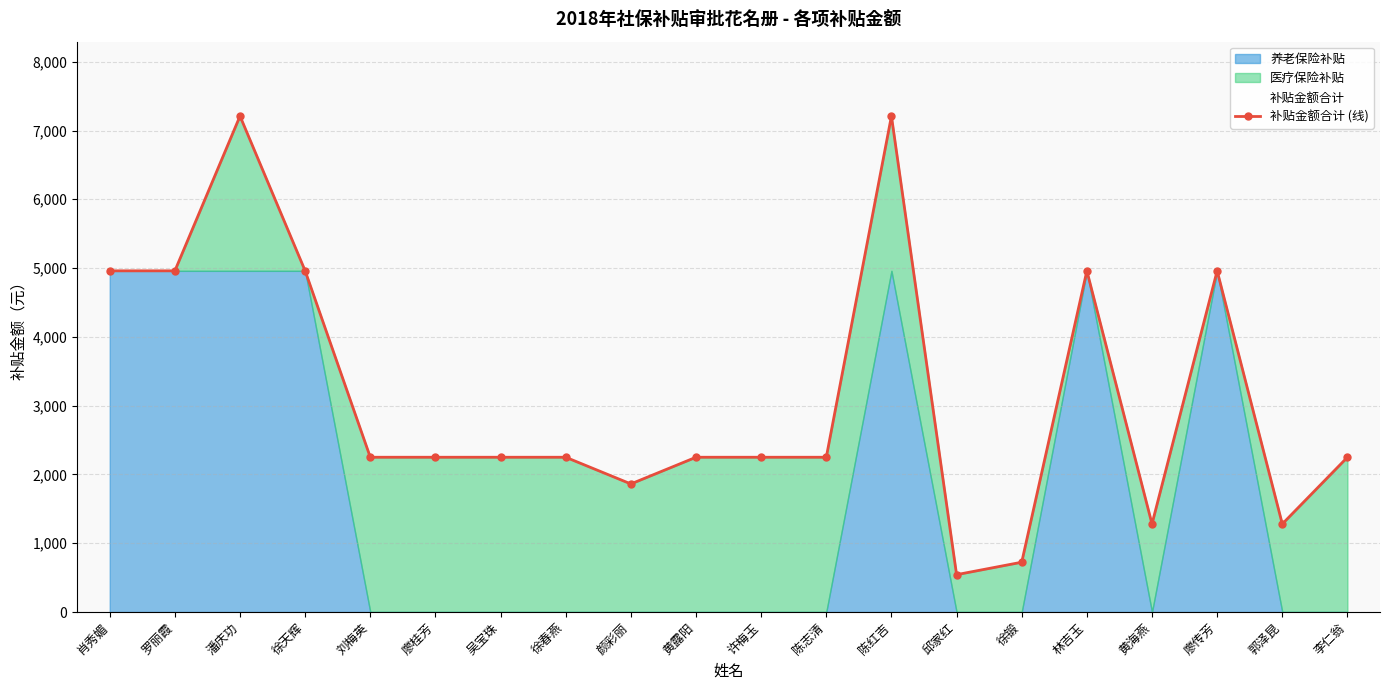

How many lines are shown in the chart?

1